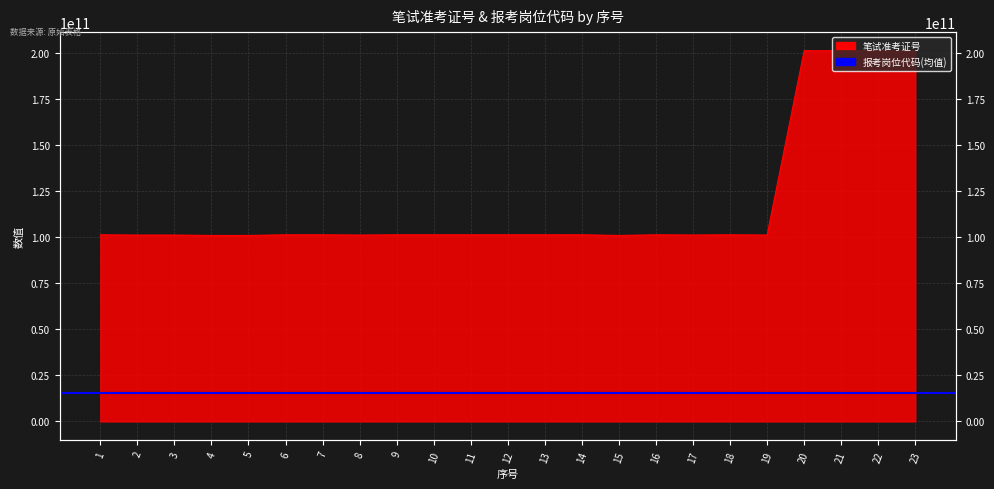

What is the difference between the second highest and minimum values?

100349001596